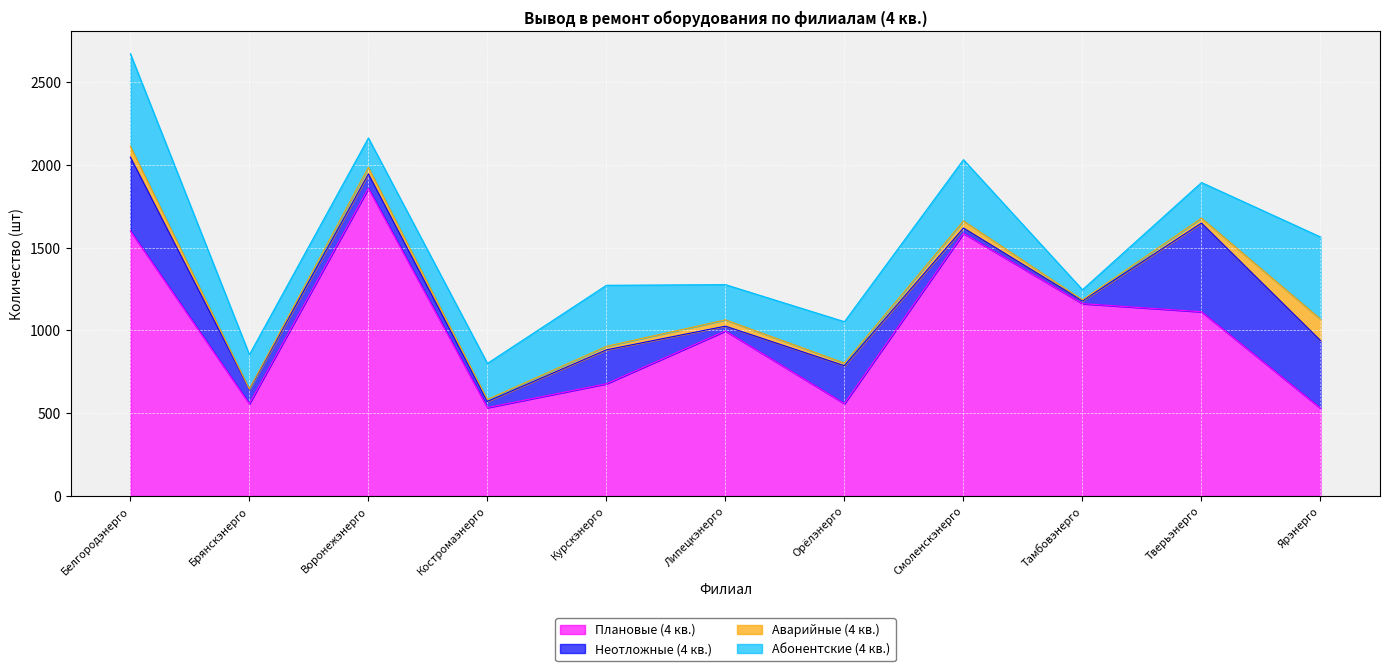

True or false: Абонентские (4 кв.) has a value of 61 at Тамбовэнерго.

True